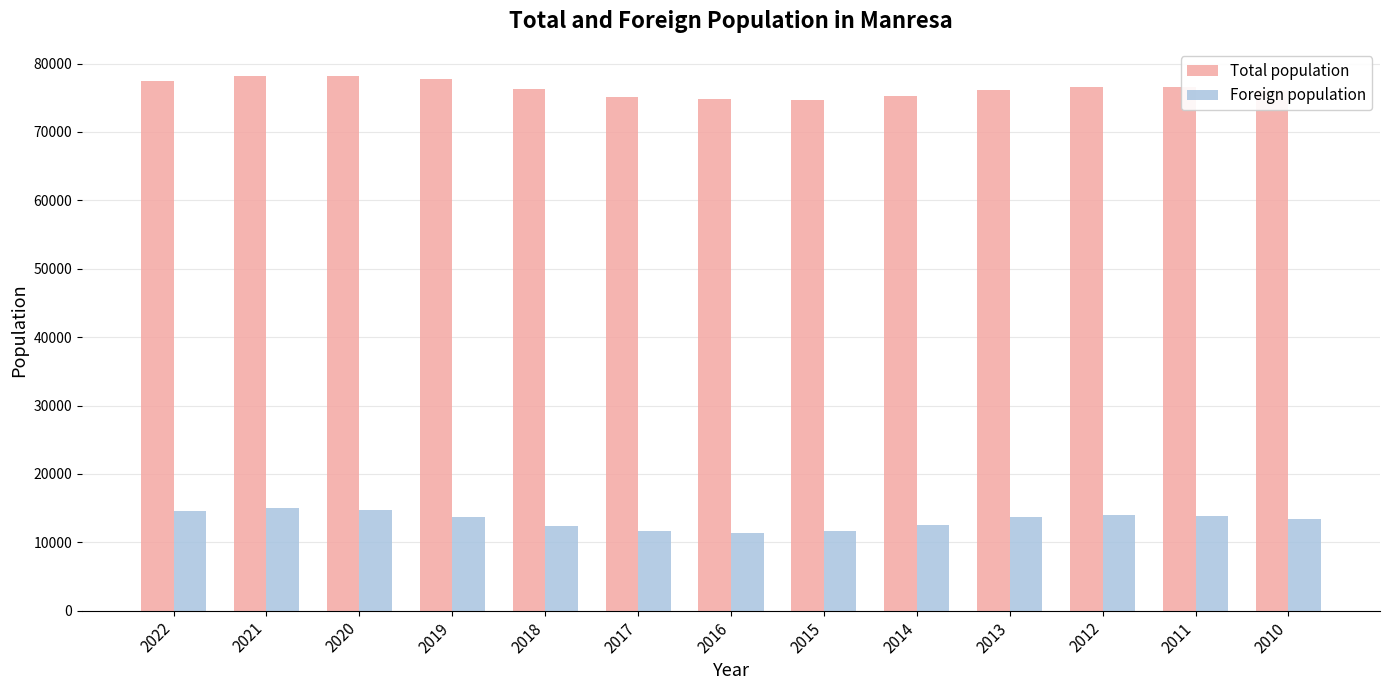

Is it true that Foreign population equals 13700 at 2013?

True